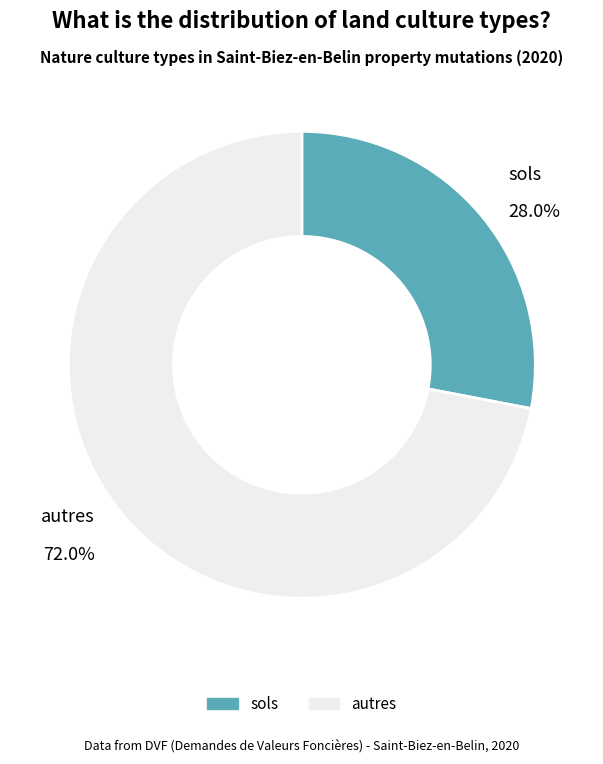

Does any single category account for the majority?

Yes